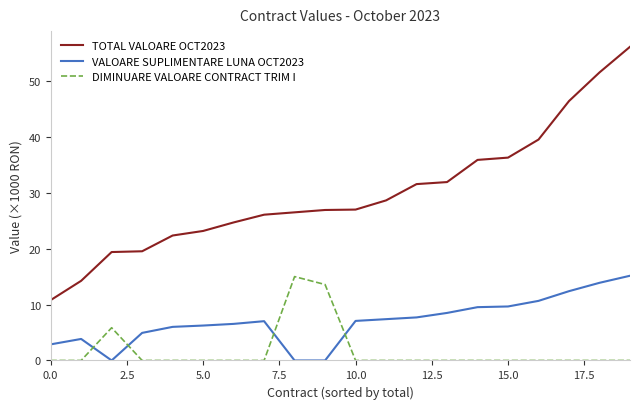

How many series are shown in this chart?

3